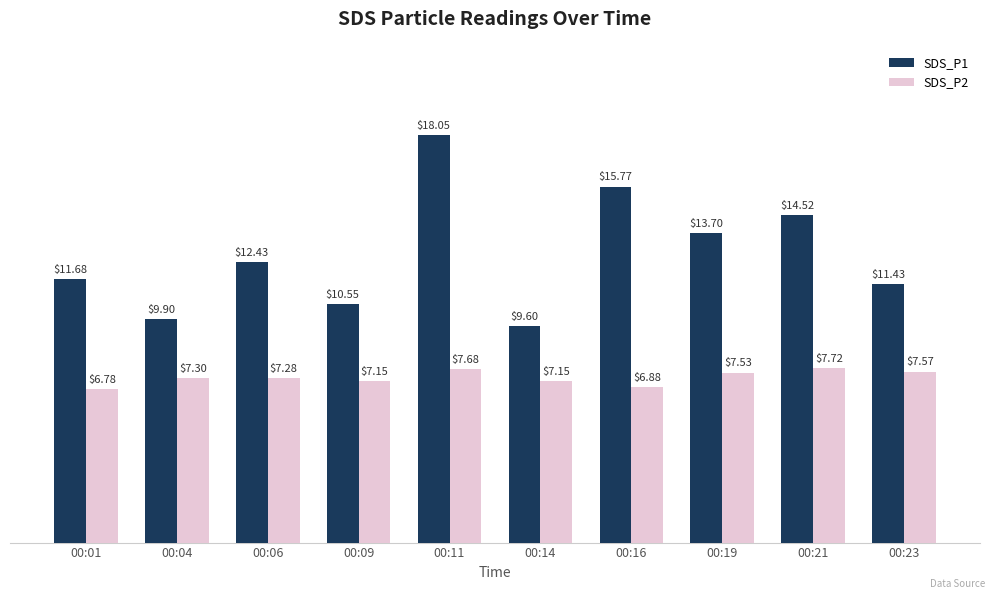

Rank the series by their maximum value, from highest to lowest.

SDS_P1, SDS_P2